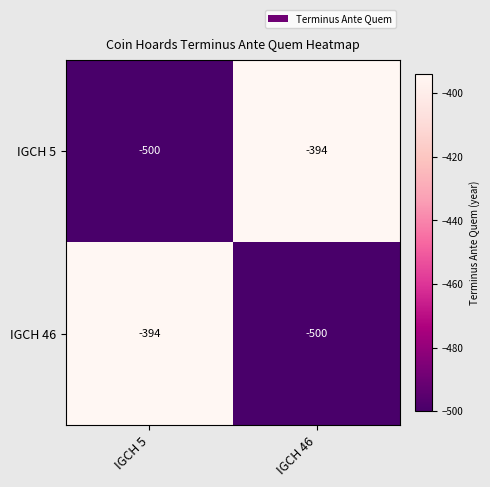

Is the value of IGCH 46 at IGCH 46 greater than the value of IGCH 5 at IGCH 46?

No